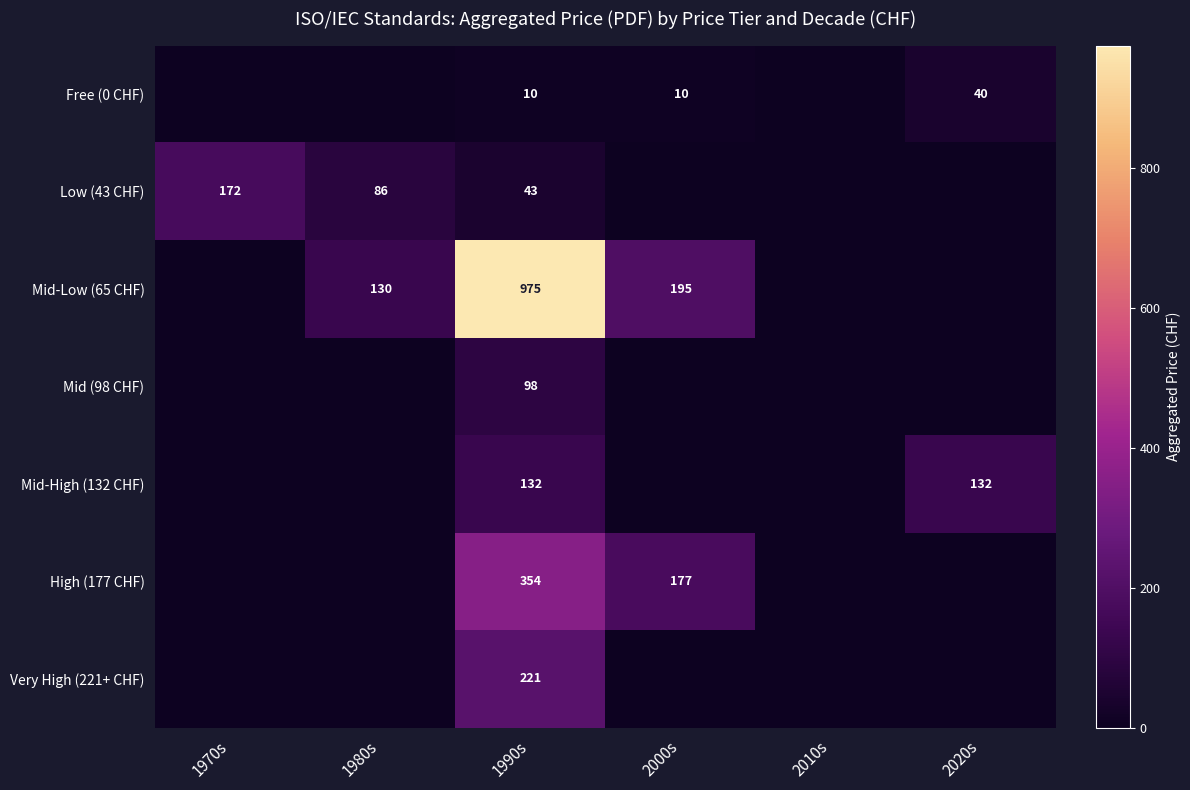

Rank the series at 1990s from lowest to highest value.

Free (0 CHF), Low (43 CHF), Mid (98 CHF), Mid-High (132 CHF), Very High (221+ CHF), High (177 CHF), Mid-Low (65 CHF)